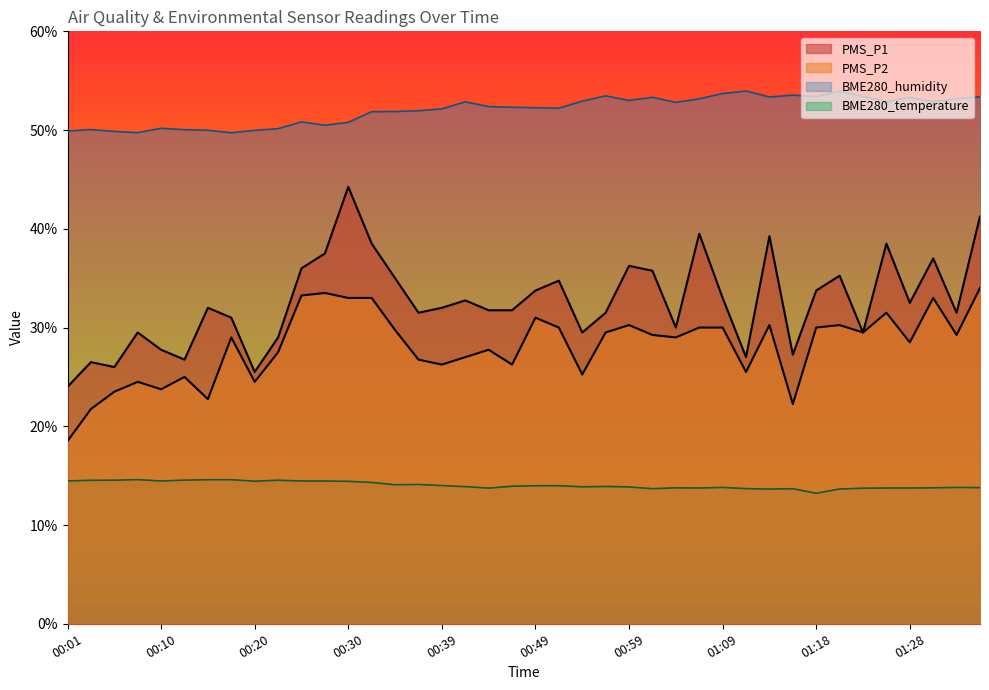

Where is the first local maximum for PMS_P2?

00:08